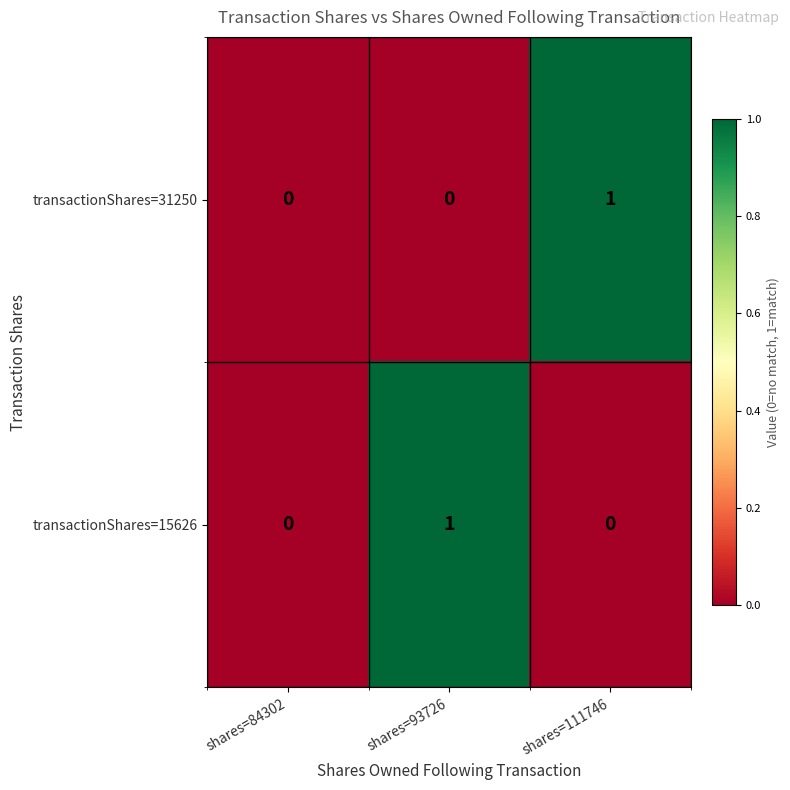

Count the transactionShares=15626 values in the range 0 to 1.

3